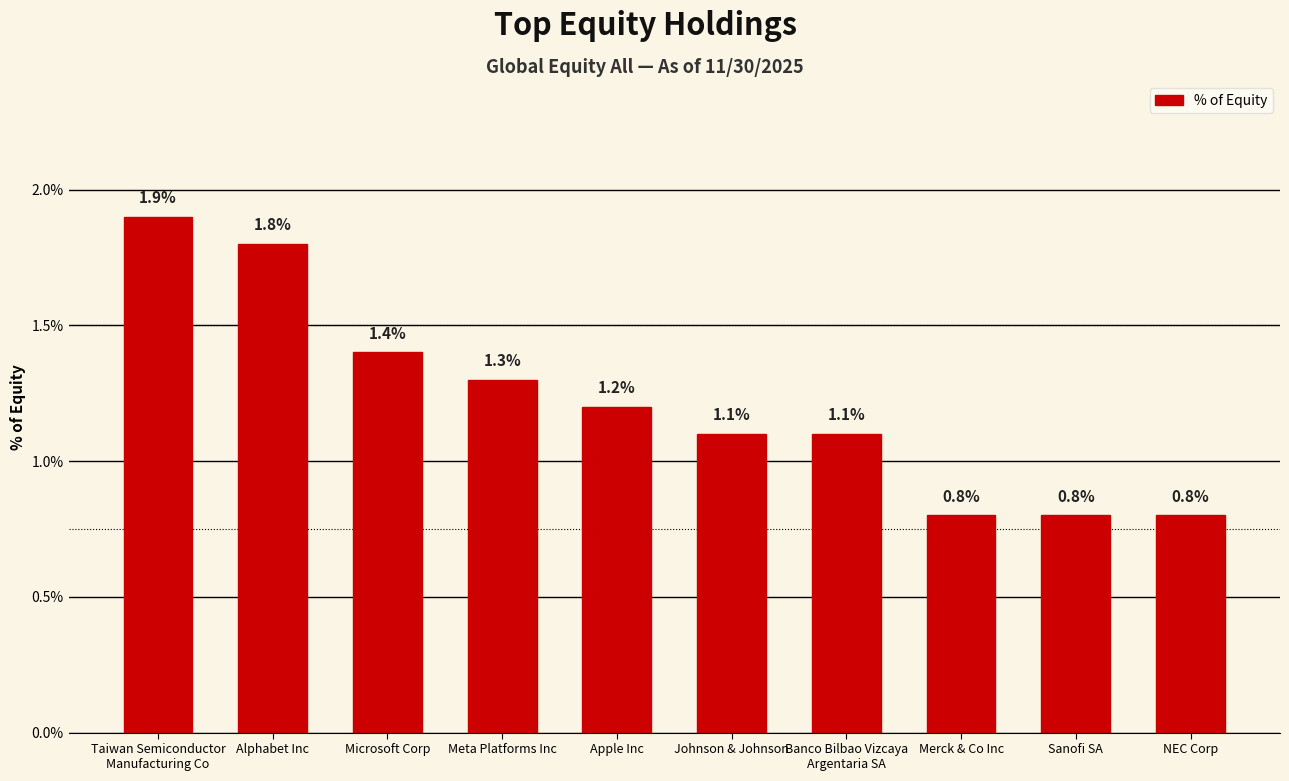

What is the label of the 10th bar from the left?

NEC Corp